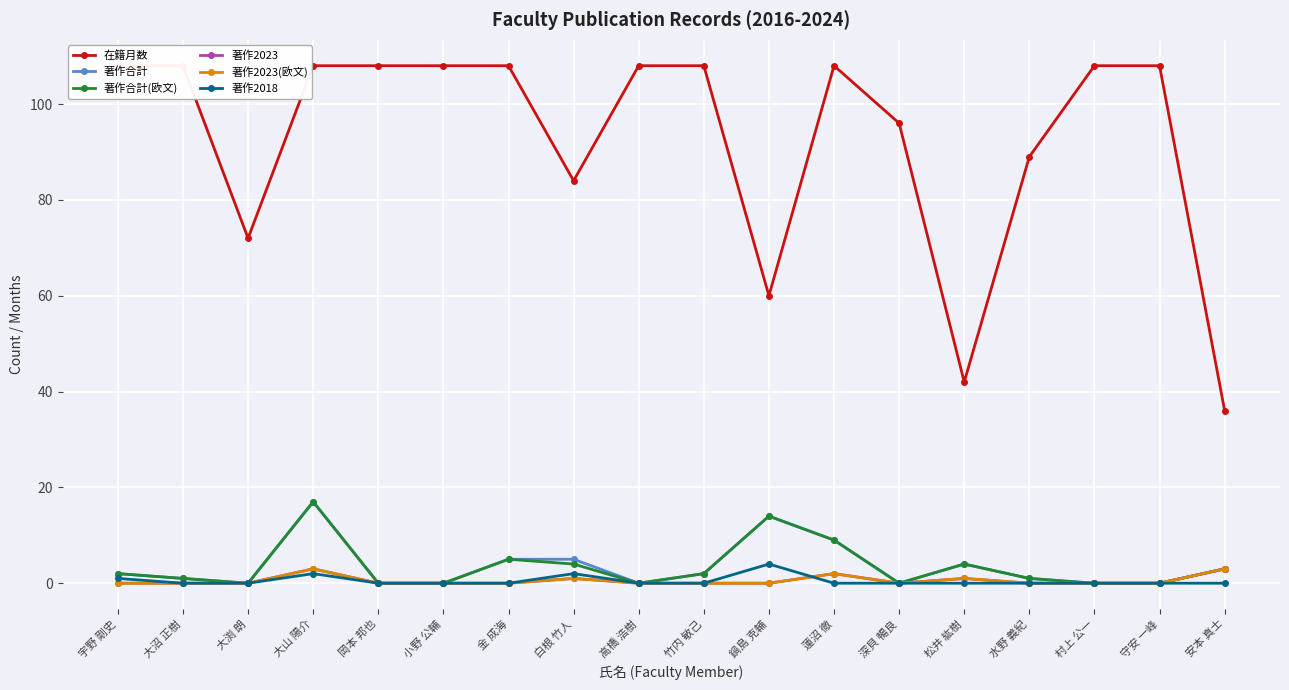

At which category does the chart reach its peak across all series?

宇野 剛史